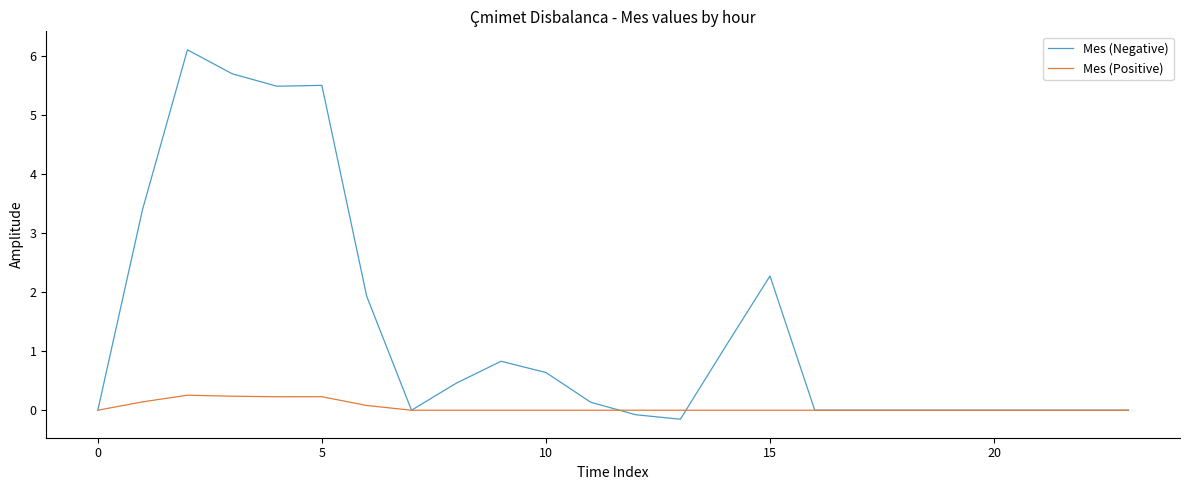

What is the minimum value shown in the chart?

-0.2